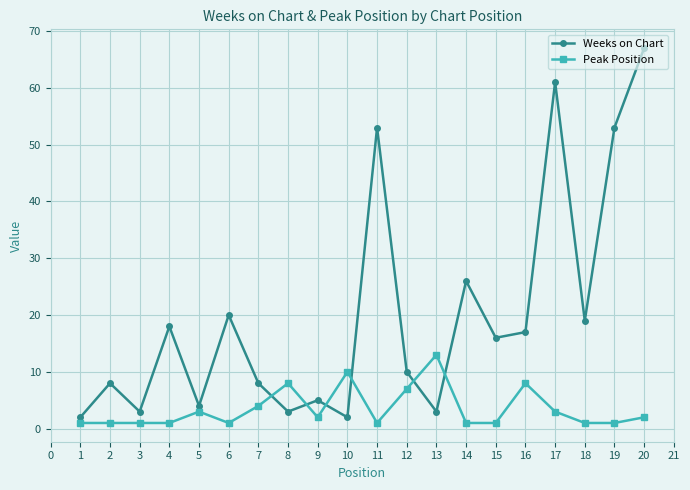

What is the approximate value of Weeks on Chart at 10, to the nearest 10?

0